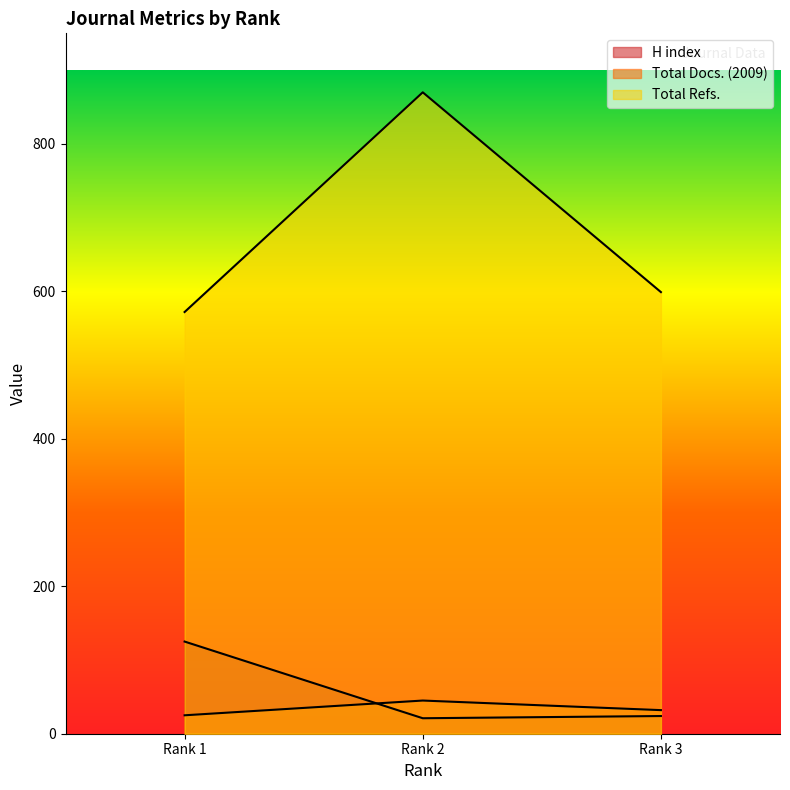

How many data points does each series have?

3